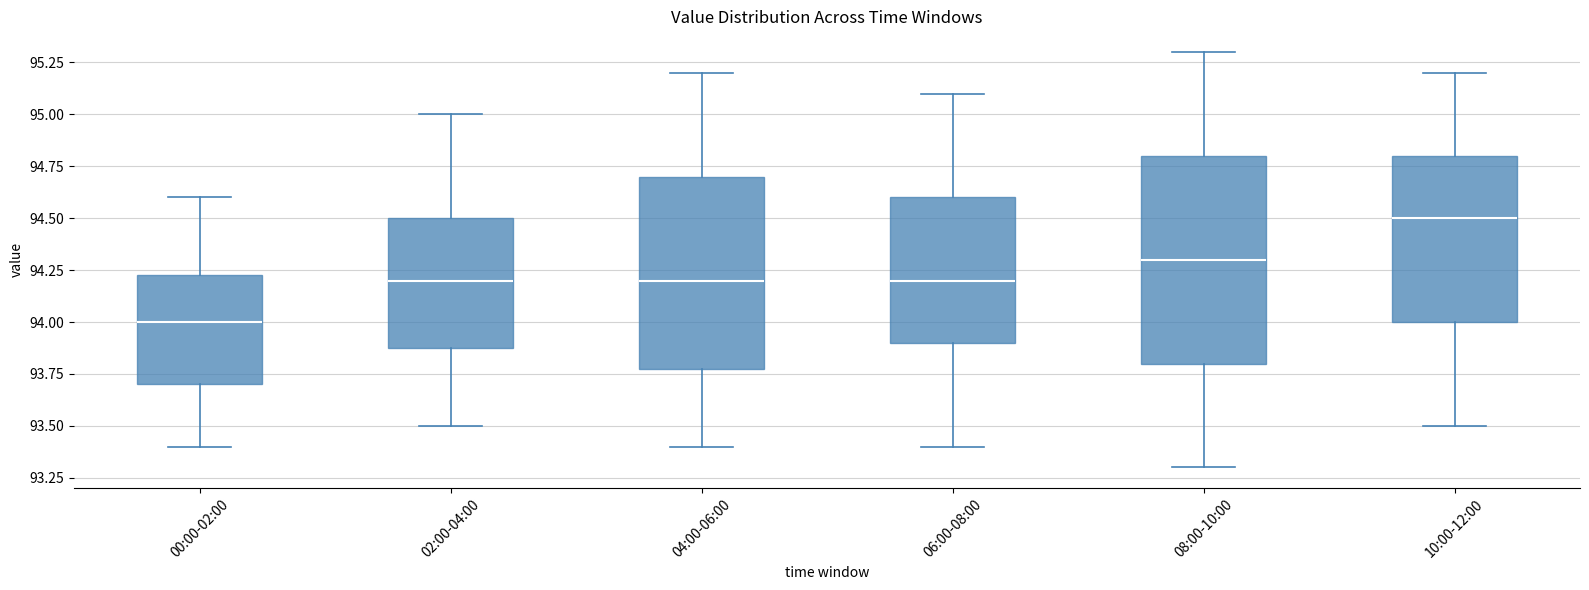

Reading left to right, transcribe this box plot: for each box, give where its median line is, the range the box spans, and where its two whiskers end, as read against the y-axis. The values are not printed on the chart, so give them approximately, as read against the axis.

00:00-02:00: median 94.00, box 93.70 to 94.25, whiskers 93.40 to 94.60
02:00-04:00: median 94.20, box 93.90 to 94.50, whiskers 93.50 to 95.00
04:00-06:00: median 94.20, box 93.80 to 94.70, whiskers 93.40 to 95.20
06:00-08:00: median 94.20, box 93.90 to 94.60, whiskers 93.40 to 95.10
08:00-10:00: median 94.30, box 93.80 to 94.80, whiskers 93.30 to 95.30
10:00-12:00: median 94.50, box 94.00 to 94.80, whiskers 93.50 to 95.20